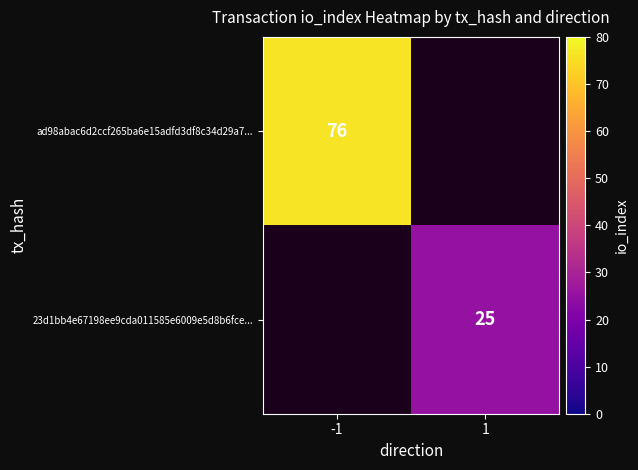

The 23d1bb4e67198ee9cda011585e6009e5d8b6fce... series shows 35 at 1. True or false?

False